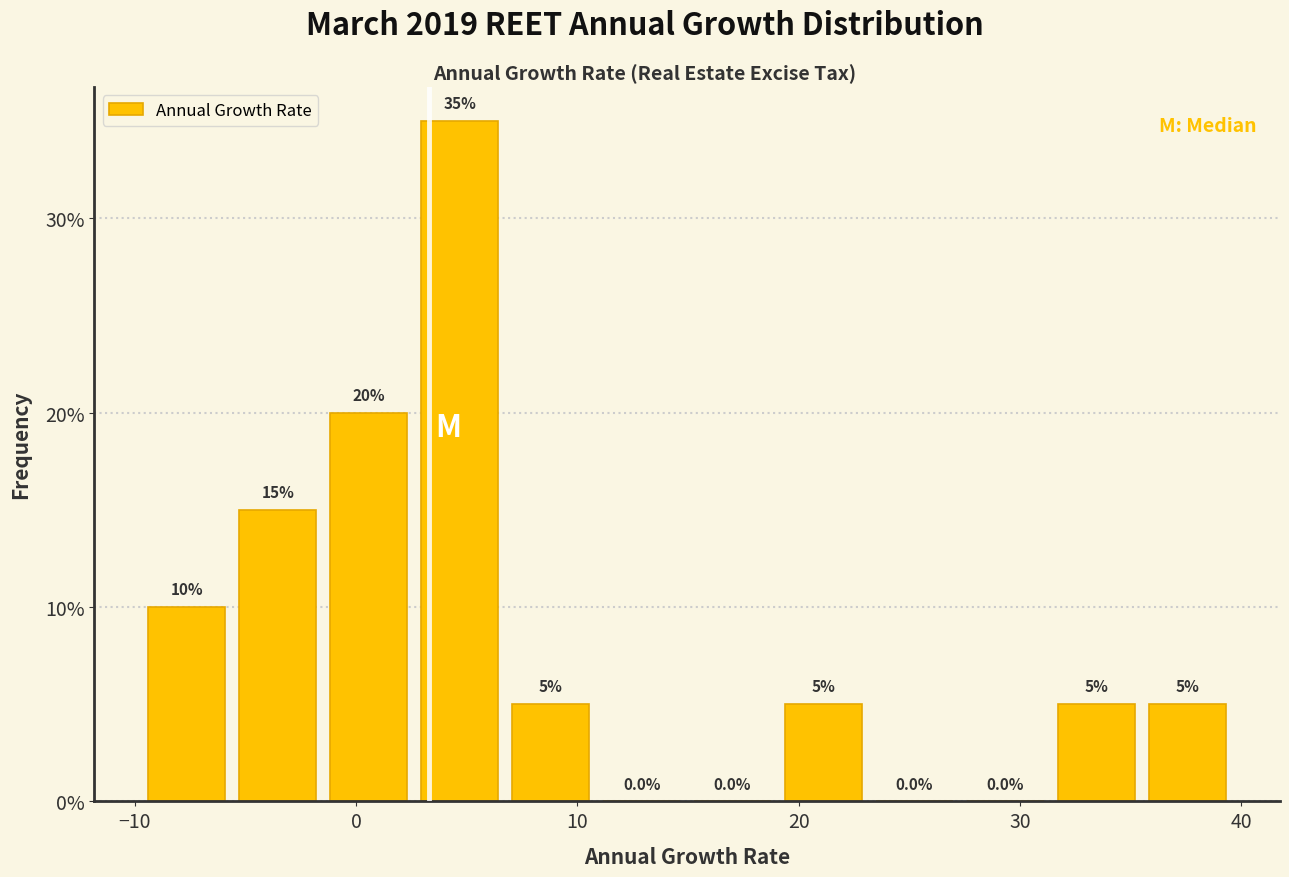

What is the height of the bar covering 36 to 40 on the x-axis? The bar edges are not printed on the chart, so give them approximately, as read against the axis.

5.0